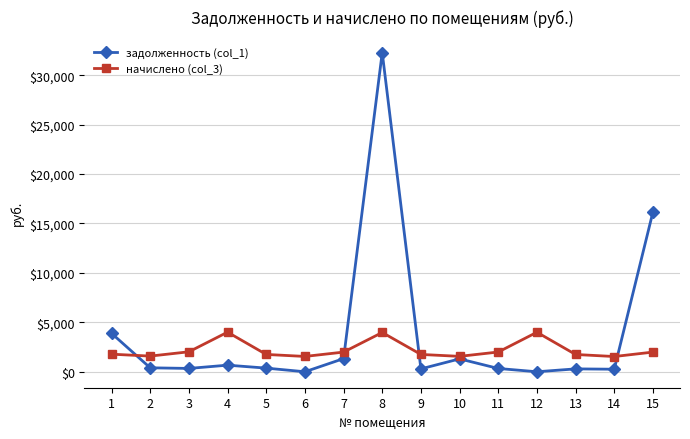

Which series has the widest spread of values?

задолженность (col_1)